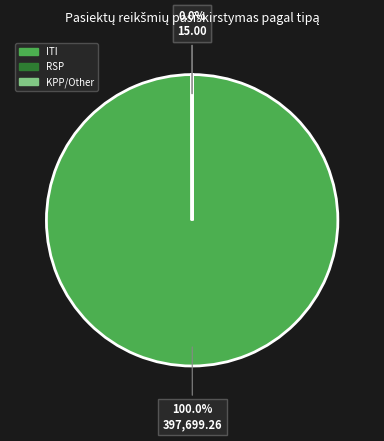

Is there a majority slice in this chart?

Yes